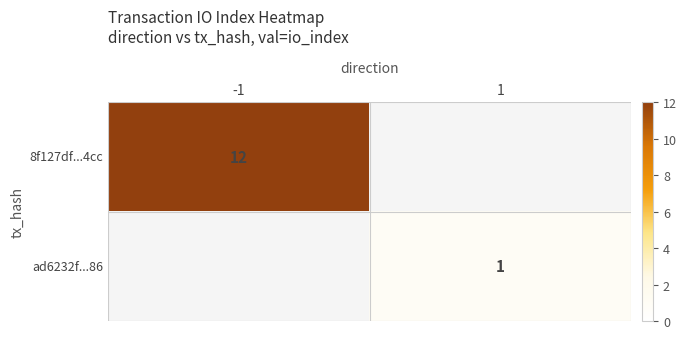

The value of ad6232f...86 at 1 is 1. True or false?

True